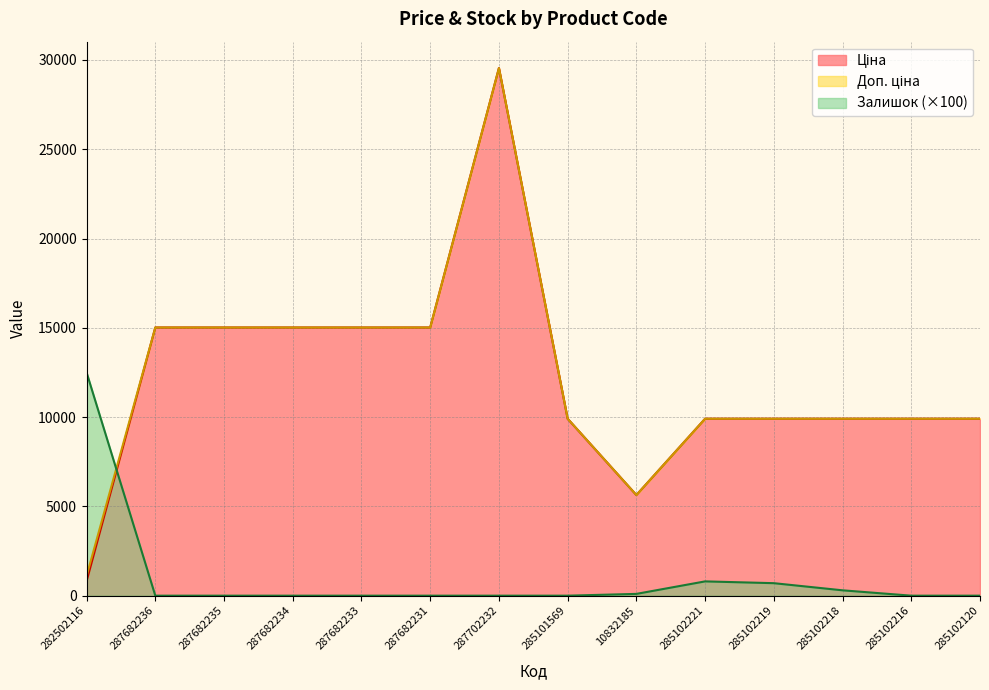

Rank the series at 287682231 from highest to lowest value.

Ціна, Доп. ціна, Залишок